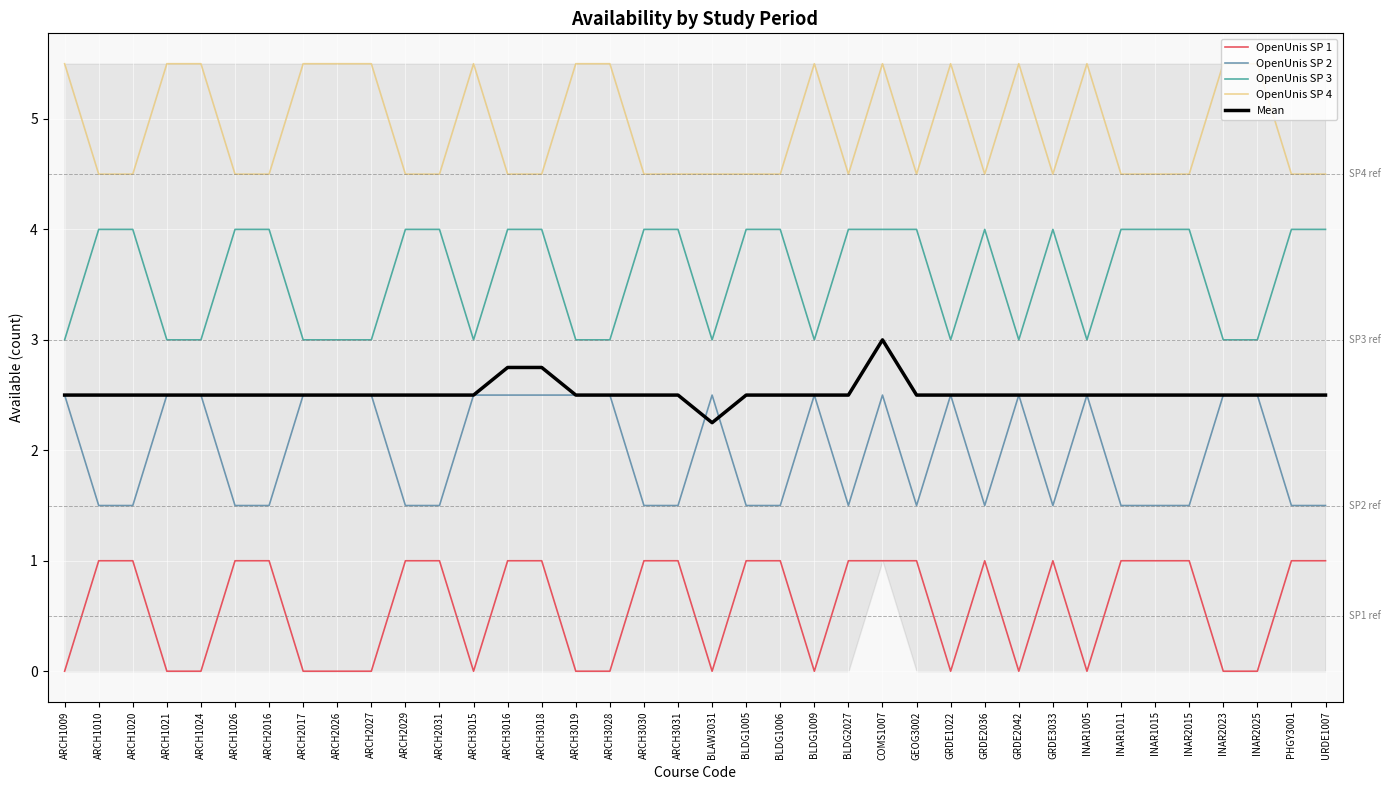

How many values in the OpenUnis SP 2 series exceed 2?

19